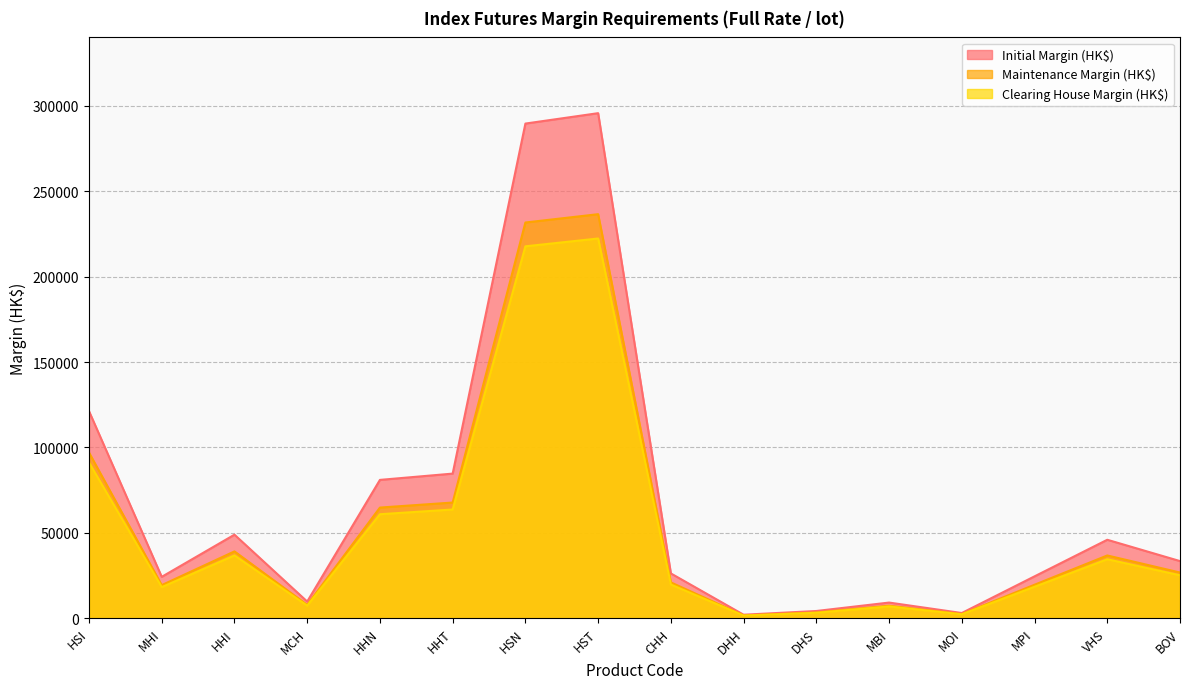

Rank the series by their maximum value, from highest to lowest.

Initial Margin (HK$), Maintenance Margin (HK$), Clearing House Margin (HK$)